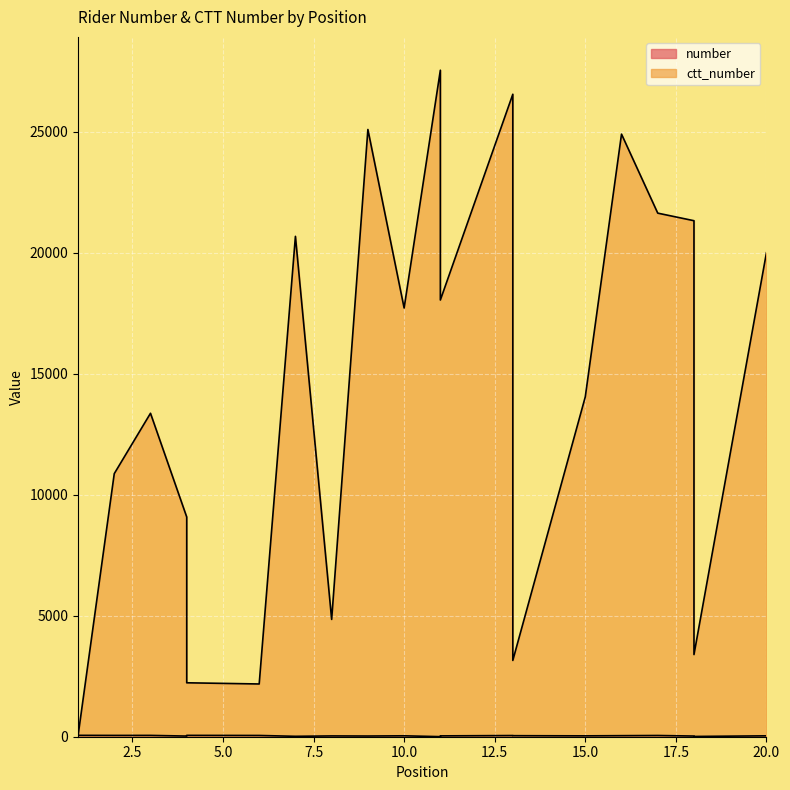

How many interior local valleys does the ctt_number series have?

6